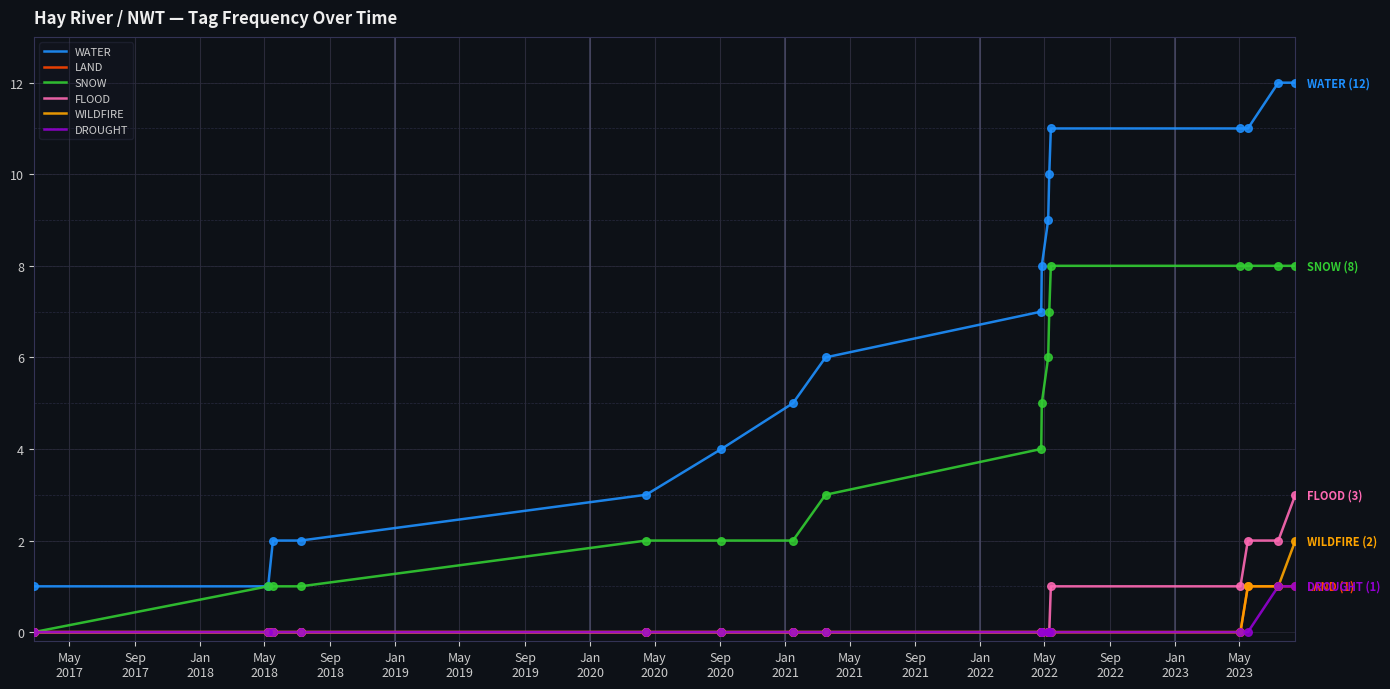

Which series has the widest spread of values?

WATER